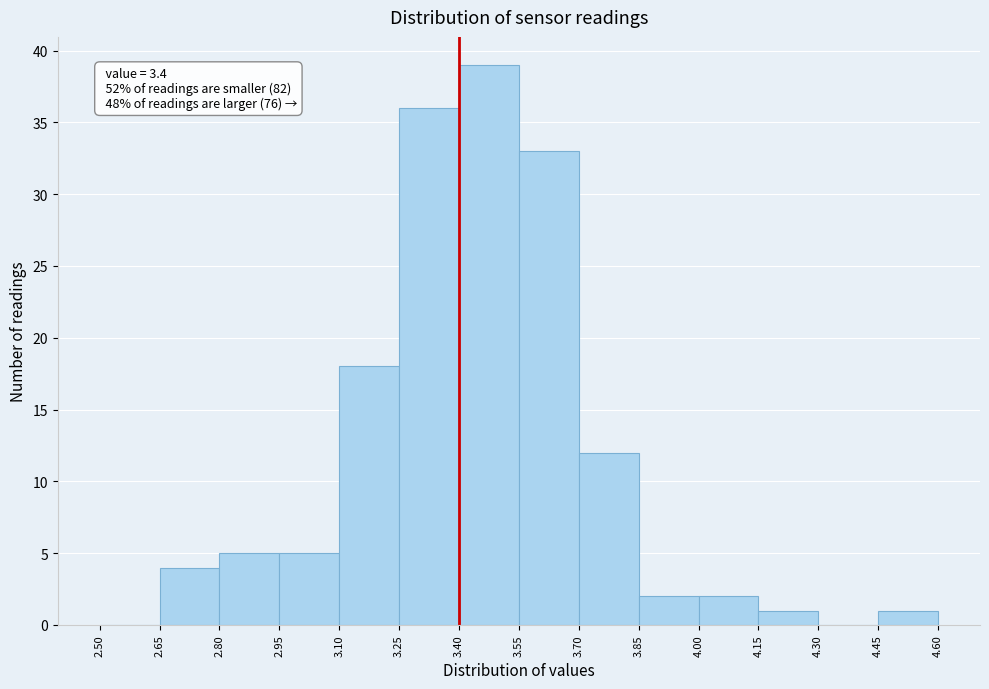

Over which range of the x-axis is the bar tallest?

3.40 to 3.55